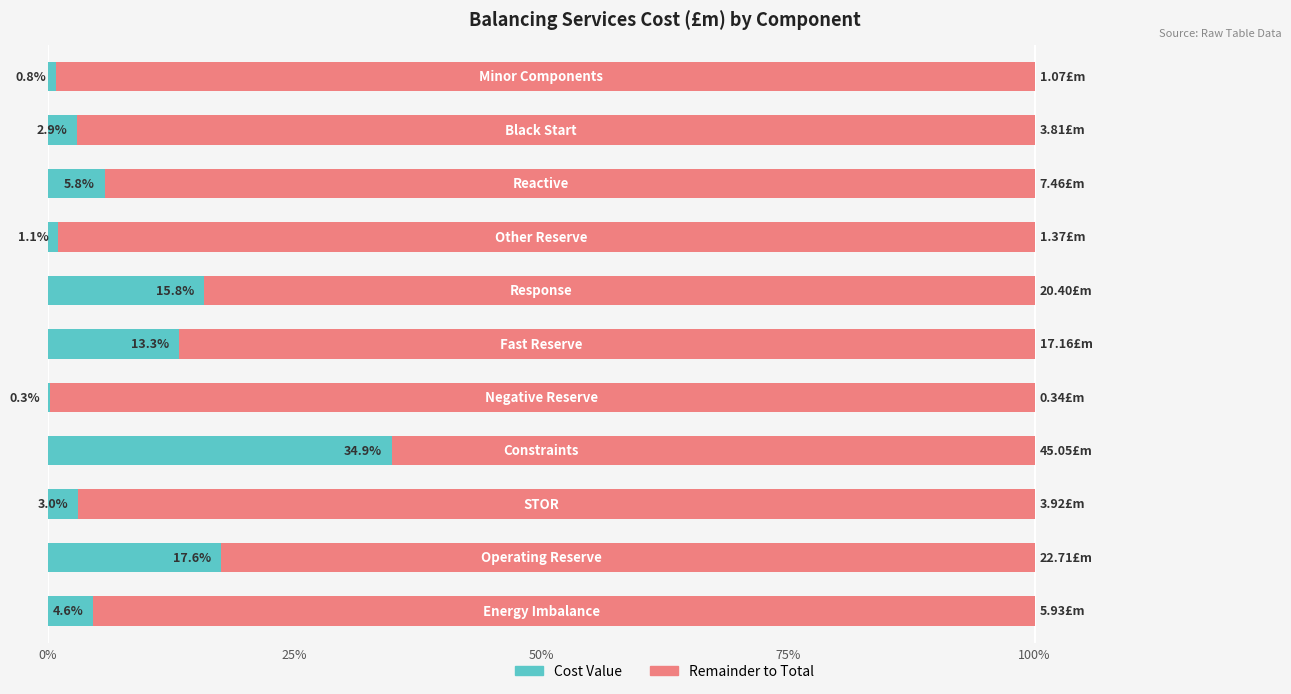

Count the number of categories in the chart.

11